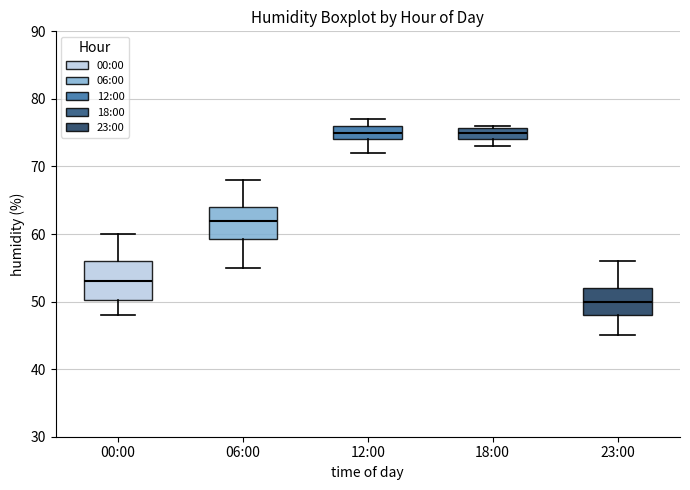

Reading left to right, transcribe this box plot: for each box, give where its median line is, the range the box spans, and where its two whiskers end, as read against the y-axis. The values are not printed on the chart, so give them approximately, as read against the axis.

00:00: median 53, box 50 to 56, whiskers 48 to 60
06:00: median 62, box 59 to 64, whiskers 55 to 68
12:00: median 75, box 74 to 76, whiskers 72 to 77
18:00: median 75, box 74 to 76, whiskers 73 to 76
23:00: median 50, box 48 to 52, whiskers 45 to 56